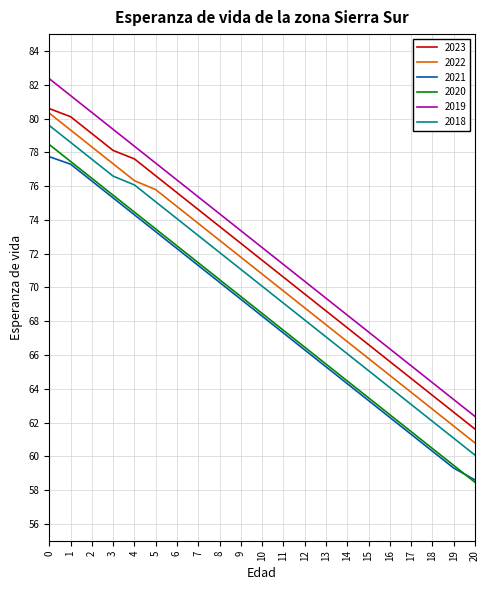

Is it true that 2020 equals 35.5 at 7?

False